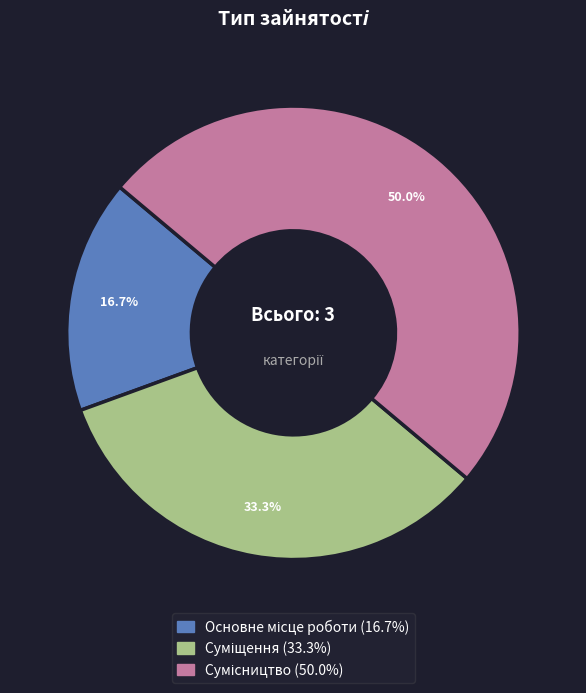

To the nearest percent, what is the difference between the Сумісництво and Суміщення slice percentages?

17%